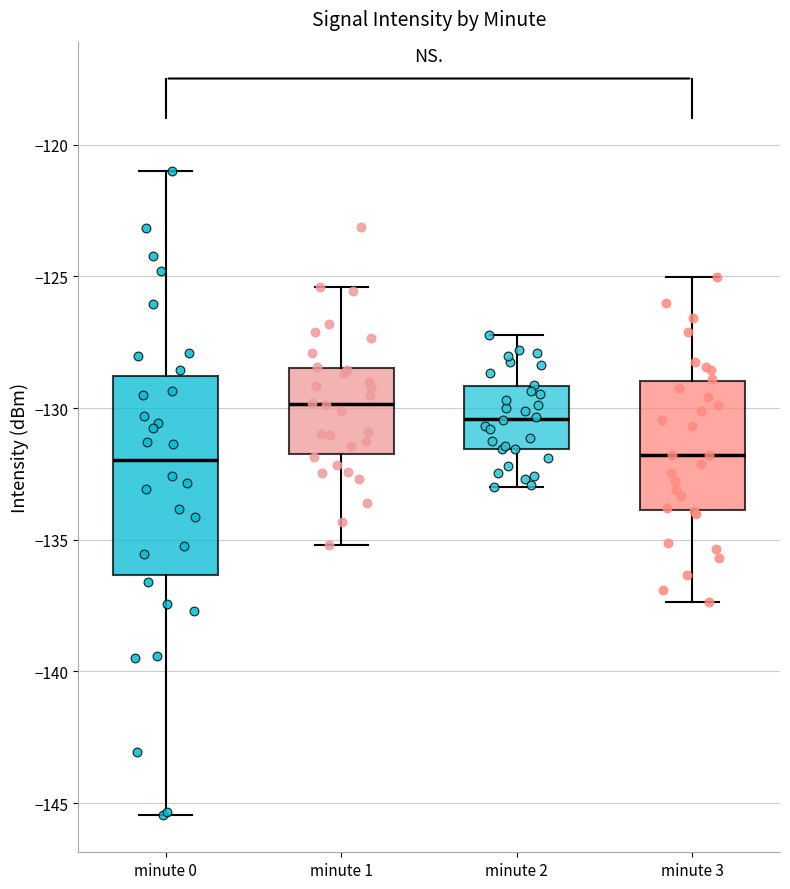

Reading left to right, read every box against the y-axis: the position of its median line, the range the box covers, and the ends of its whiskers. The values are not printed on the chart, so give them approximately, as read against the axis.

minute 0: median -132.0, box -136.5 to -129.0, whiskers -145.5 to -121.0
minute 1: median -130.0, box -132.0 to -128.5, whiskers -135.0 to -125.5
minute 2: median -130.5, box -131.5 to -129.0, whiskers -133.0 to -127.0
minute 3: median -132.0, box -134.0 to -129.0, whiskers -137.5 to -125.0